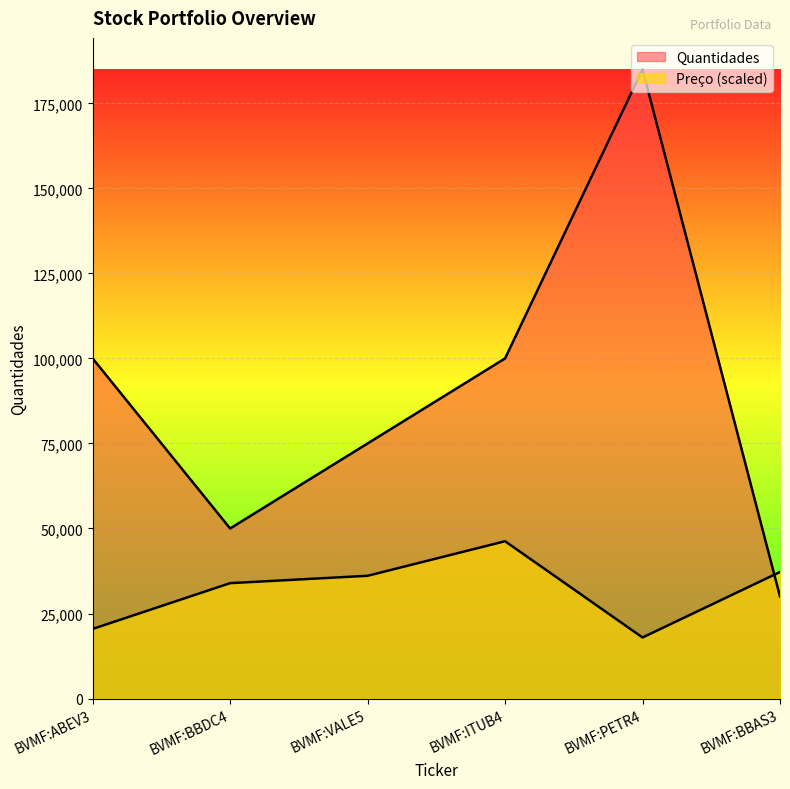

At how many categories does at least one series exceed 66510?

4